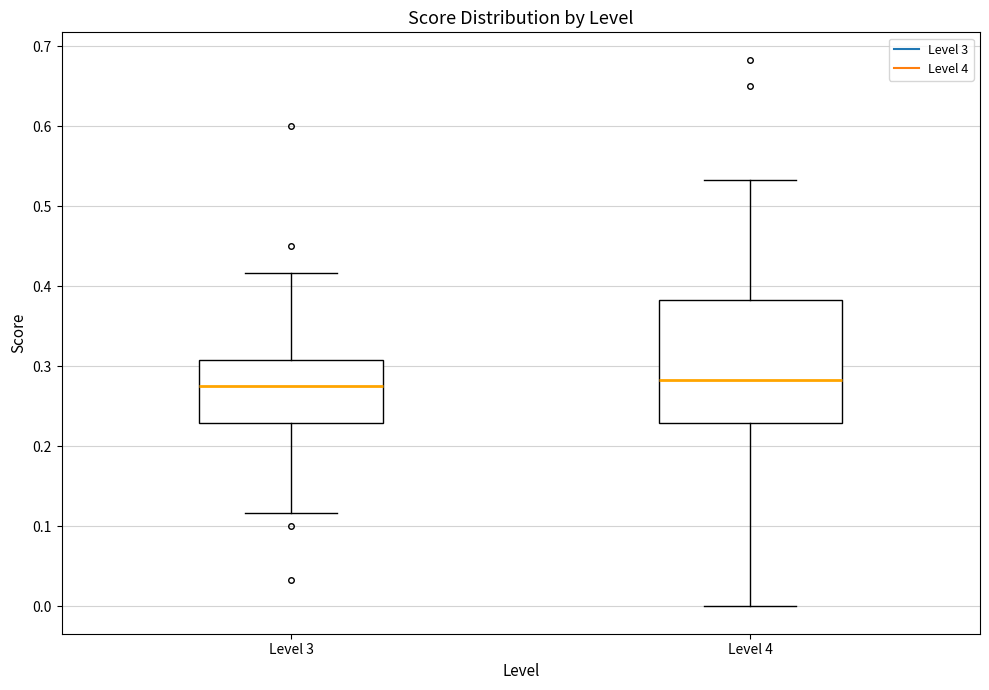

Reading left to right, transcribe this box plot: for each box, give where its median line is, the range the box spans, and where its two whiskers end, as read against the y-axis. The values are not printed on the chart, so give them approximately, as read against the axis.

Level 3: median 0.28, box 0.23 to 0.31, whiskers 0.12 to 0.42
Level 4: median 0.28, box 0.23 to 0.38, whiskers 0.00 to 0.53